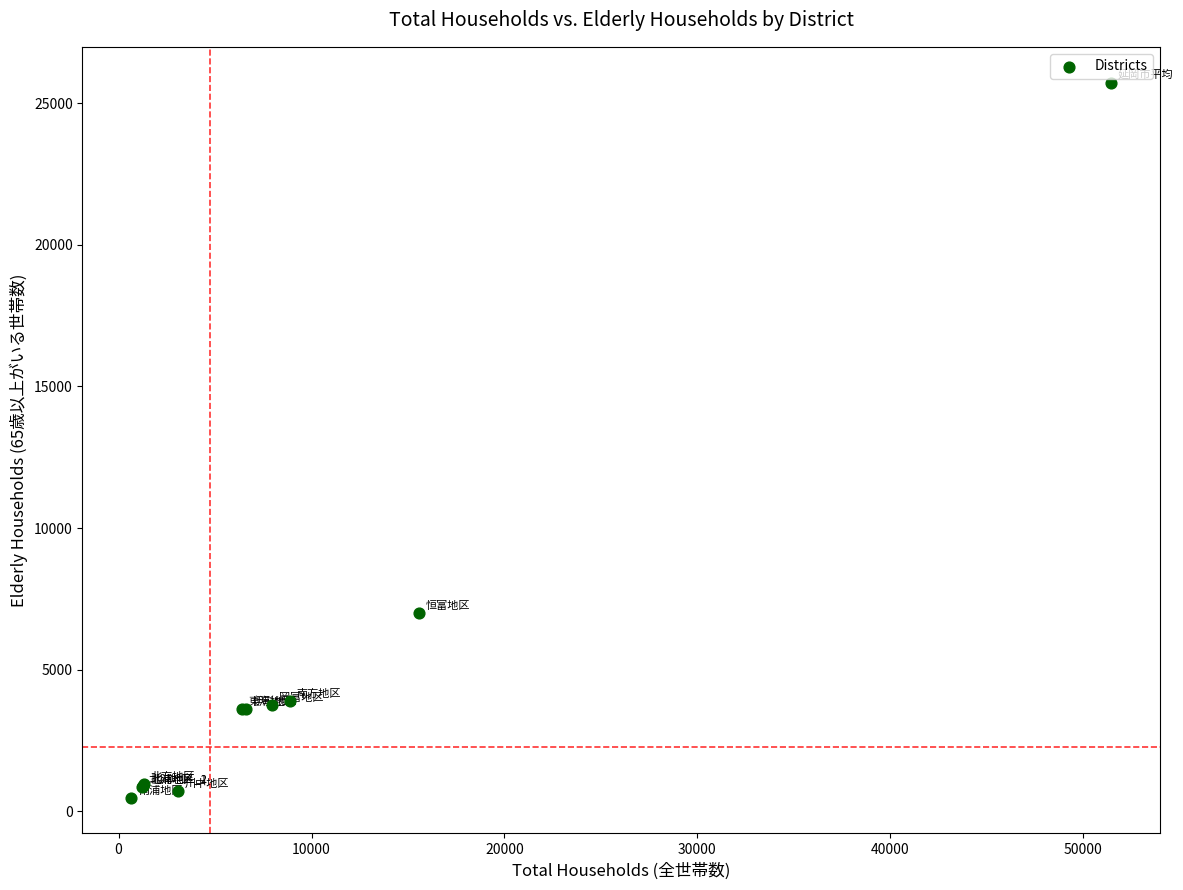

What Y value in the scatter plot is closest to 13104?

6993